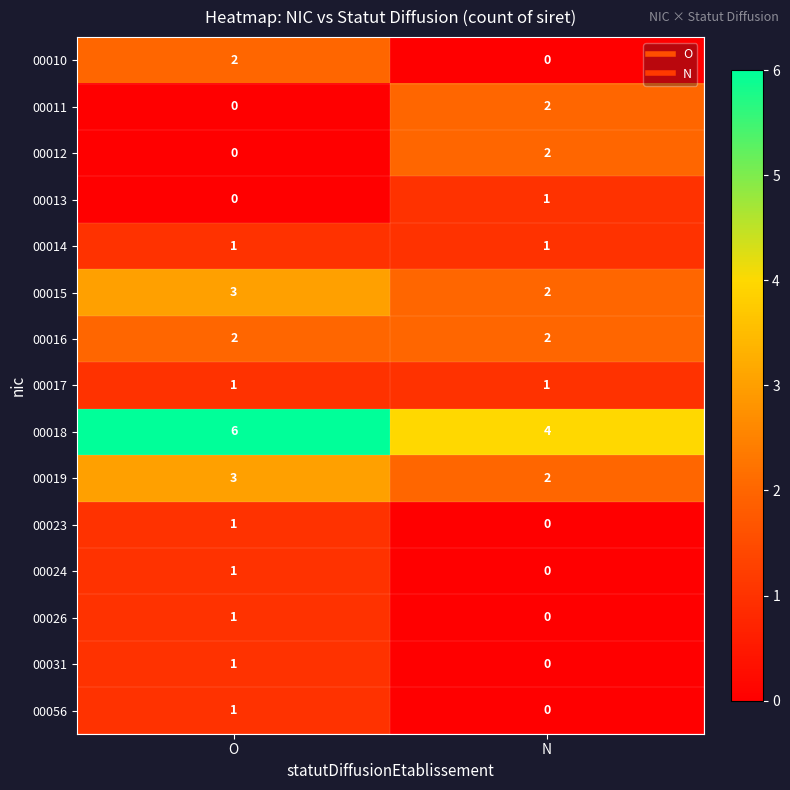

What is the spread (max minus min) of values at O?

6